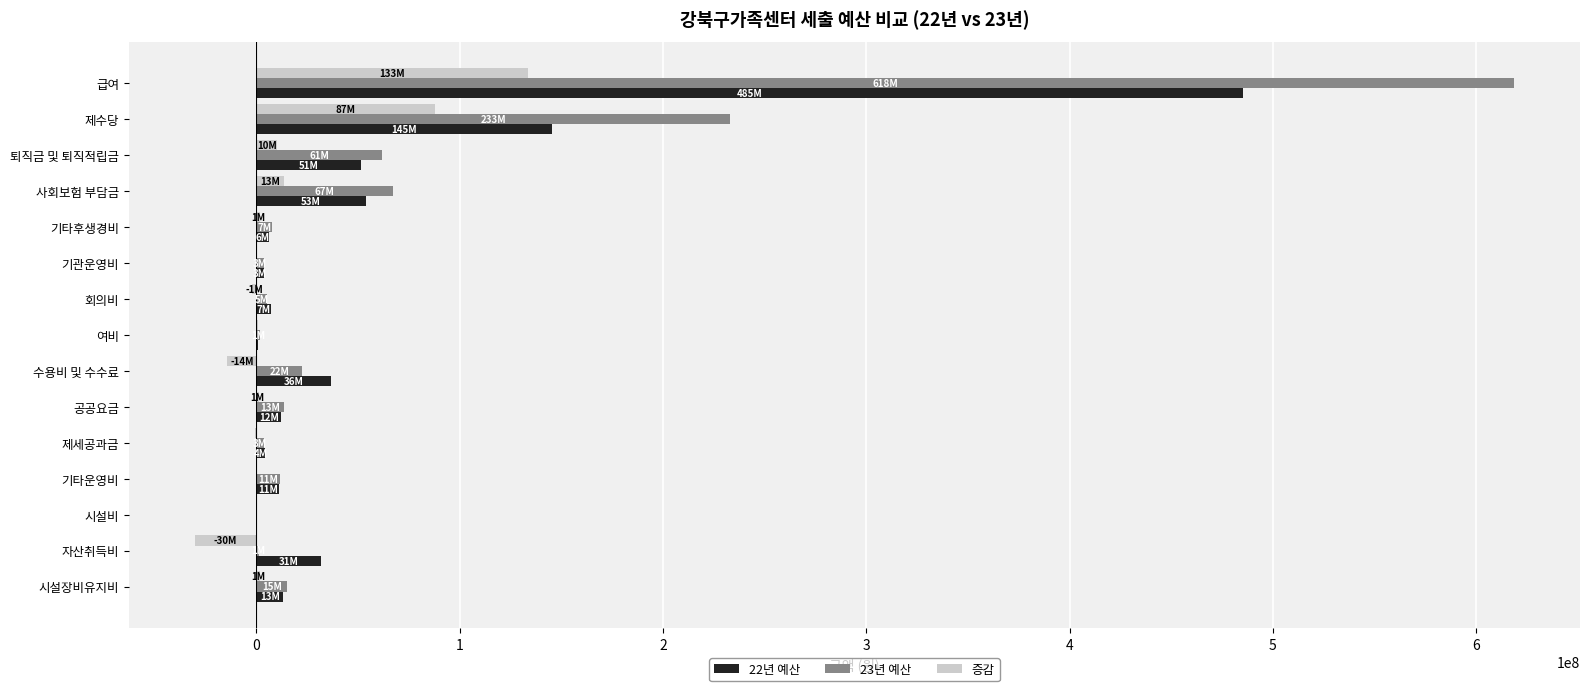

Is the value of 22년 예산 at 기타후생경비 greater than the value of 23년 예산 at 제수당?

No